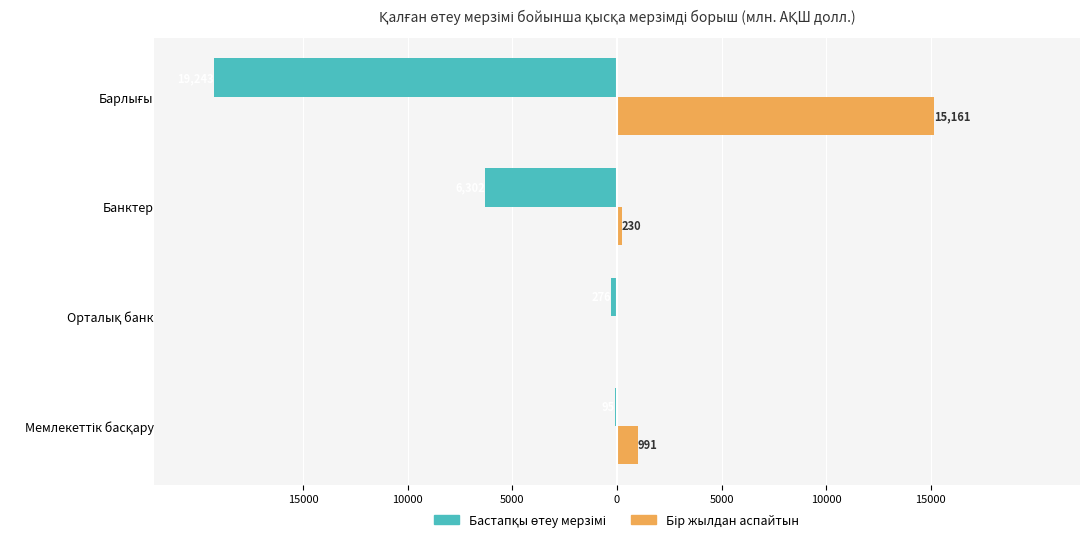

How many distinct data groups are displayed?

2